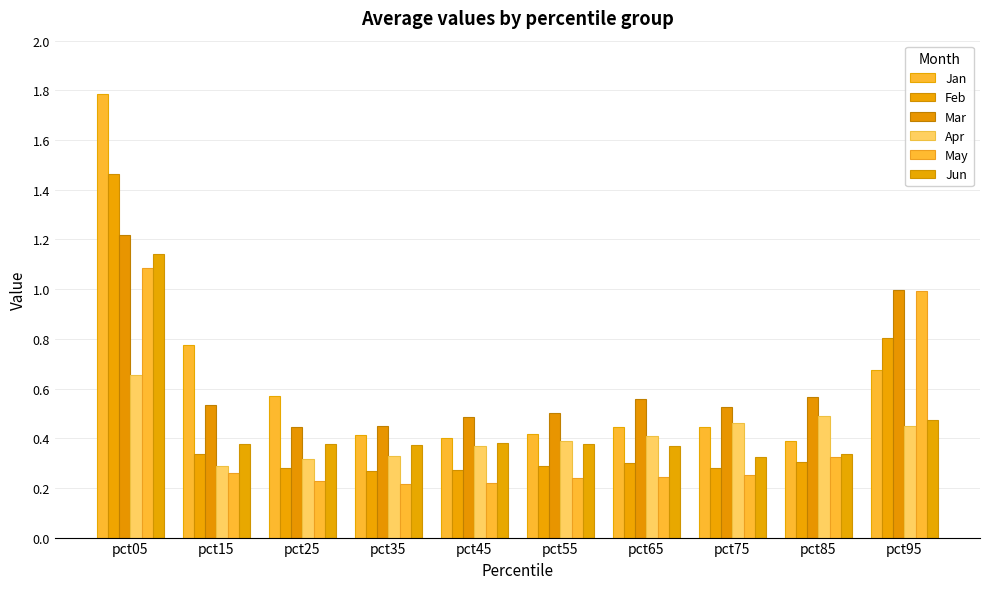

Reading right to left, list all the values displayed in this chart.

Jan: 0.7	0.4	0.4	0.4	0.4	0.4	0.4	0.6	0.8	1.8
Feb: 0.8	0.3	0.3	0.3	0.3	0.3	0.3	0.3	0.3	1.5
Mar: 1.0	0.6	0.5	0.6	0.5	0.5	0.4	0.4	0.5	1.2
Apr: 0.4	0.5	0.5	0.4	0.4	0.4	0.3	0.3	0.3	0.7
May: 1.0	0.3	0.3	0.2	0.2	0.2	0.2	0.2	0.3	1.1
Jun: 0.5	0.3	0.3	0.4	0.4	0.4	0.4	0.4	0.4	1.1